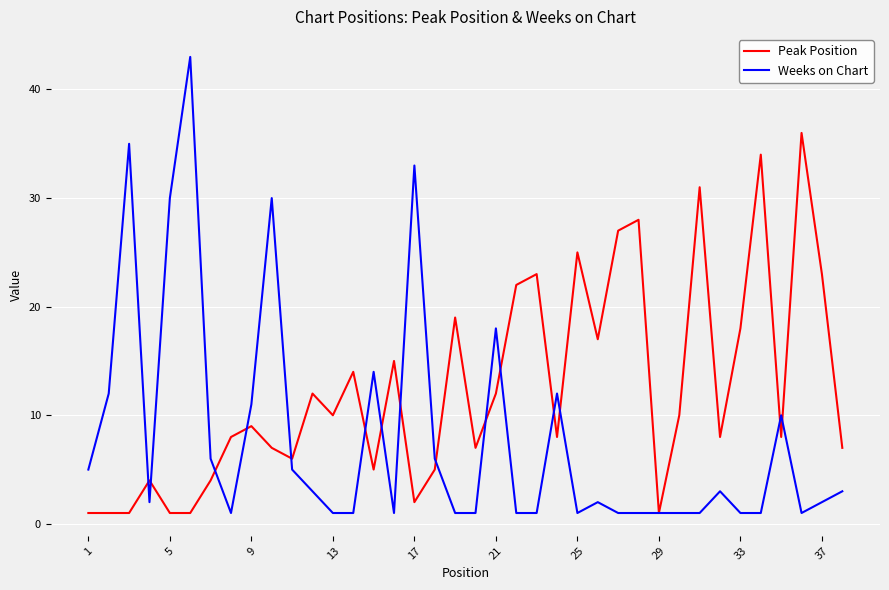

Rank the series by their average value, from lowest to highest.

Weeks on Chart, Peak Position